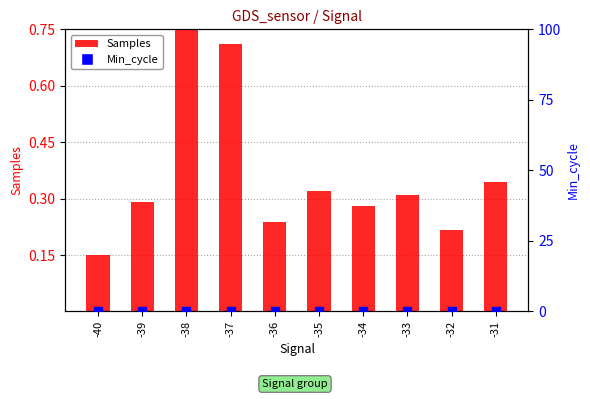

Which series reaches the maximum Y coordinate?

Samples